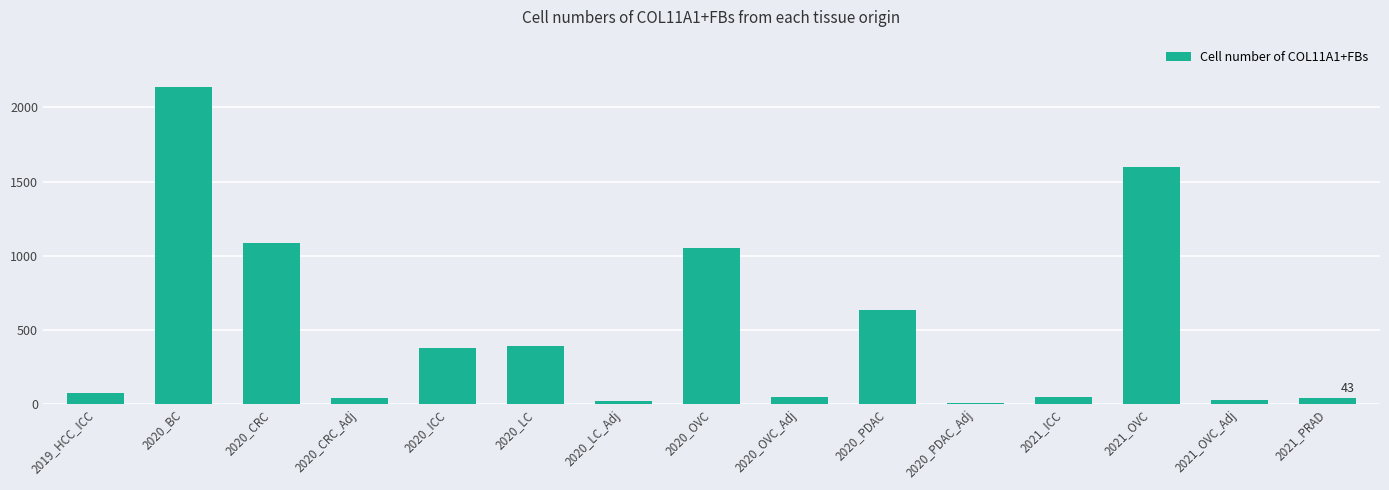

What is the maximum value shown in the chart?

2137